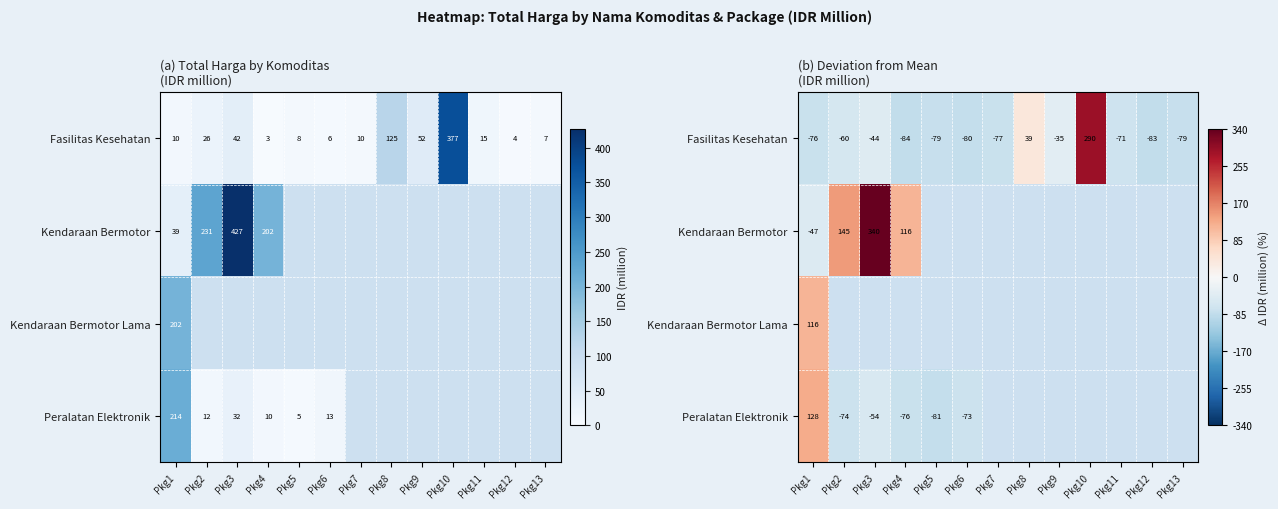

At Pkg7, list the series in order from largest to smallest.

Kendaraan Bermotor, Kendaraan Bermotor Lama, Peralatan Elektronik, Fasilitas Kesehatan